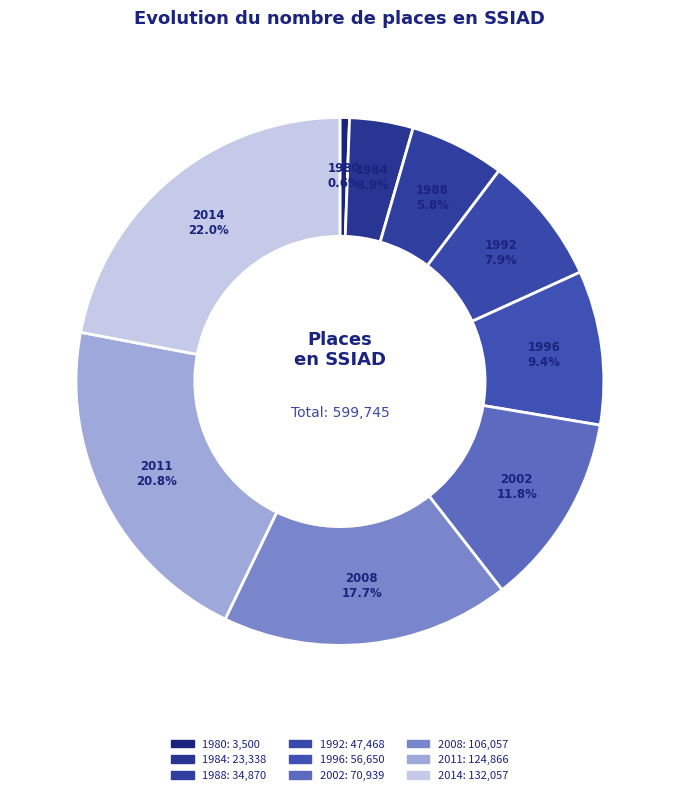

Rank the categories by value from lowest to highest.

1980, 1984, 1988, 1992, 1996, 2002, 2008, 2011, 2014